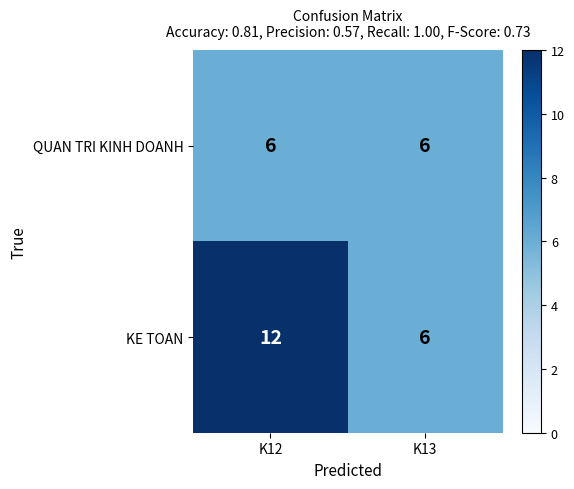

At how many categories does at least one series exceed 9?

1